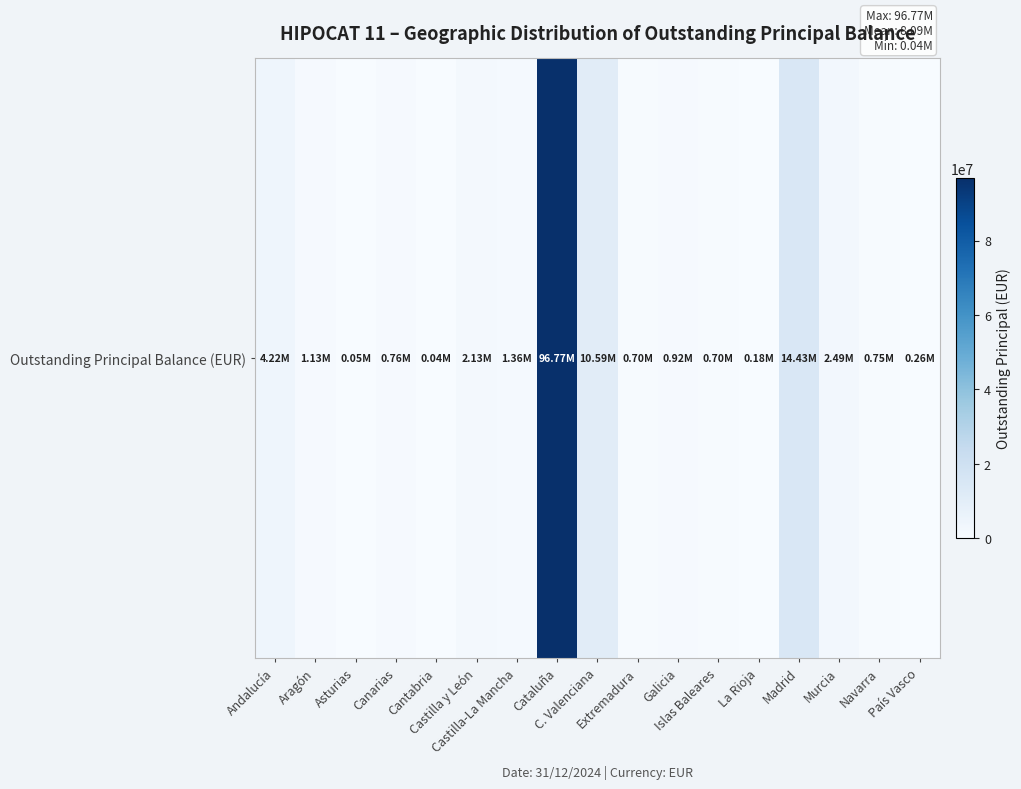

How many values are below 924643?

8